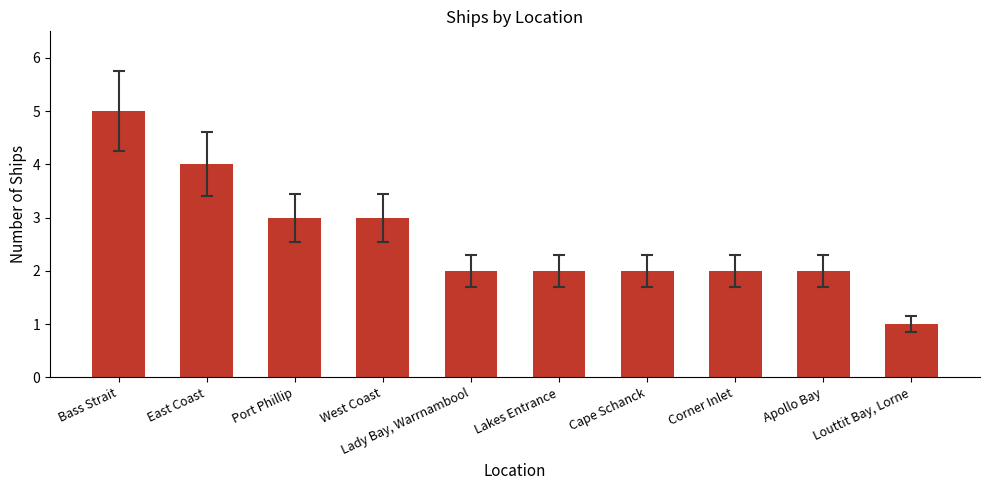

Reading right to left, transcribe all the data shown in this chart.

Louttit Bay, Lorne=1	Apollo Bay=2	Corner Inlet=2	Cape Schanck=2	Lakes Entrance=2	Lady Bay, Warrnambool=2	West Coast=3	Port Phillip=3	East Coast=4	Bass Strait=5